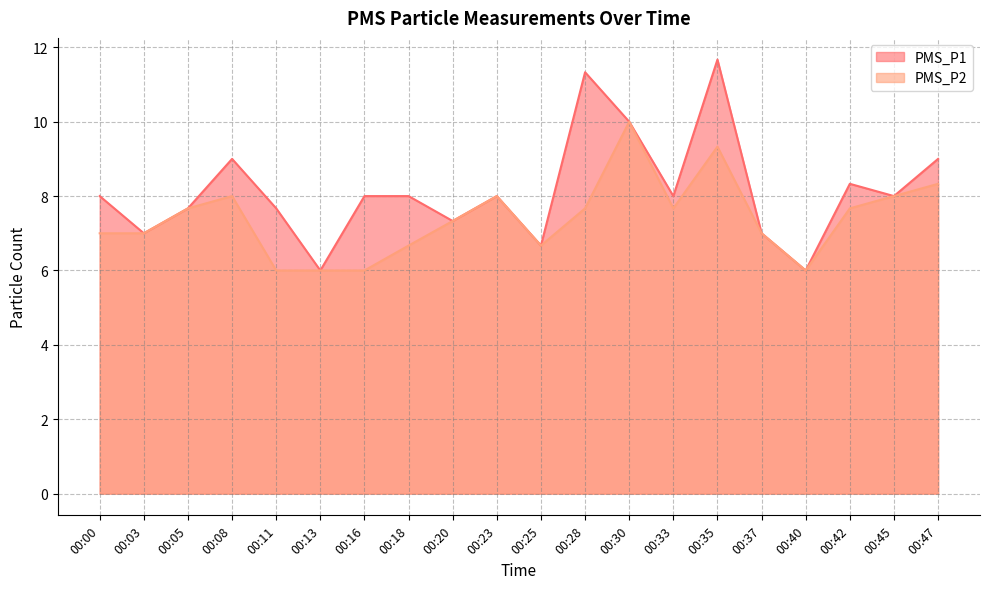

Reading left to right, what are all the values shown in this chart?

PMS_P1: 00:00=8.0	00:03=7.0	00:05=7.7	00:08=9.0	00:11=7.7	00:13=6.0	00:16=8.0	00:18=8.0	00:20=7.3	00:23=8.0	00:25=6.7	00:28=11.3	00:30=10.0	00:33=8.0	00:35=11.7	00:37=7.0	00:40=6.0	00:42=8.3	00:45=8.0	00:47=9.0
PMS_P2: 00:00=7.0	00:03=7.0	00:05=7.7	00:08=8.0	00:11=6.0	00:13=6.0	00:16=6.0	00:18=6.7	00:20=7.3	00:23=8.0	00:25=6.7	00:28=7.7	00:30=10.0	00:33=7.7	00:35=9.3	00:37=7.0	00:40=6.0	00:42=7.7	00:45=8.0	00:47=8.3